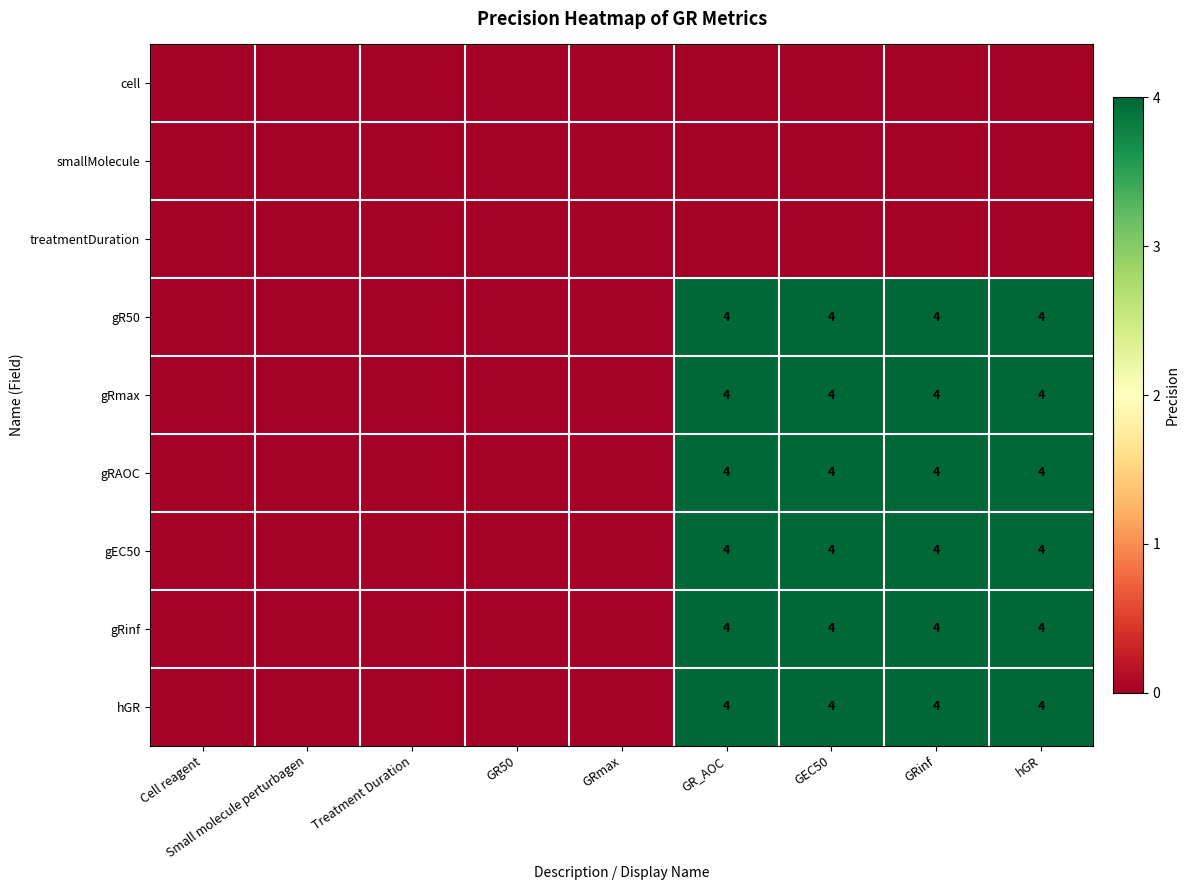

True or false: hGR has a value of 3 at GRinf.

False